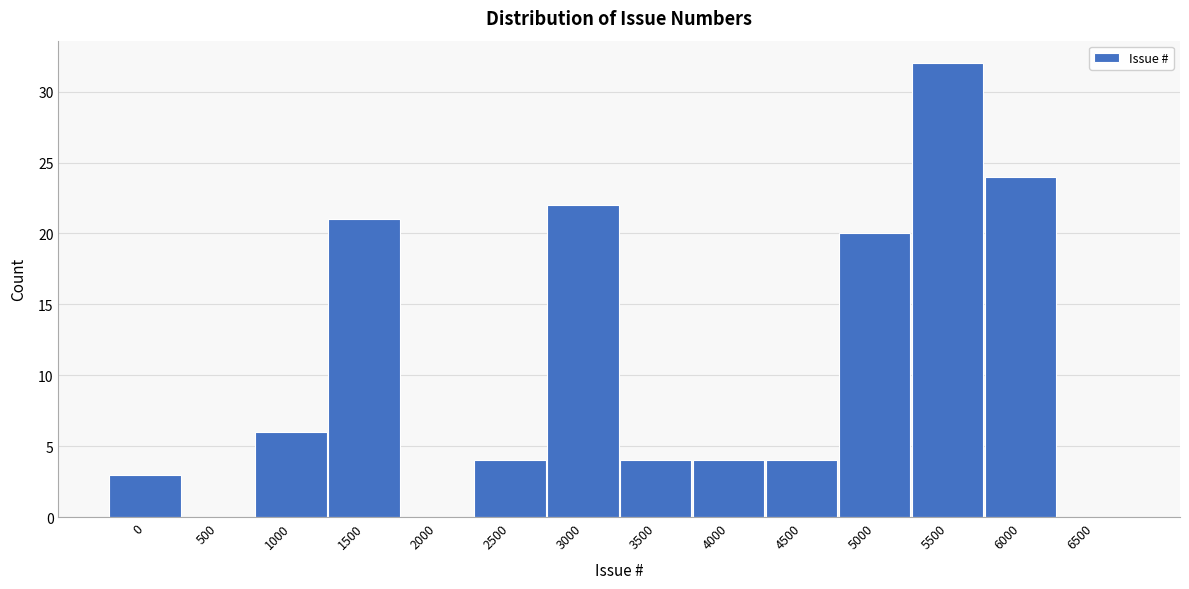

Reading left to right, extract all data points from this chart.

0=3	500=0	1000=6	1500=21	2000=0	2500=4	3000=22	3500=4	4000=4	4500=4	5000=20	5500=32	6000=24	6500=0